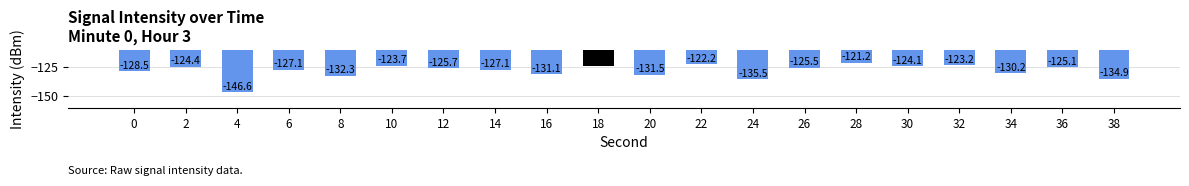

What is the sum of all values?

-2564.0